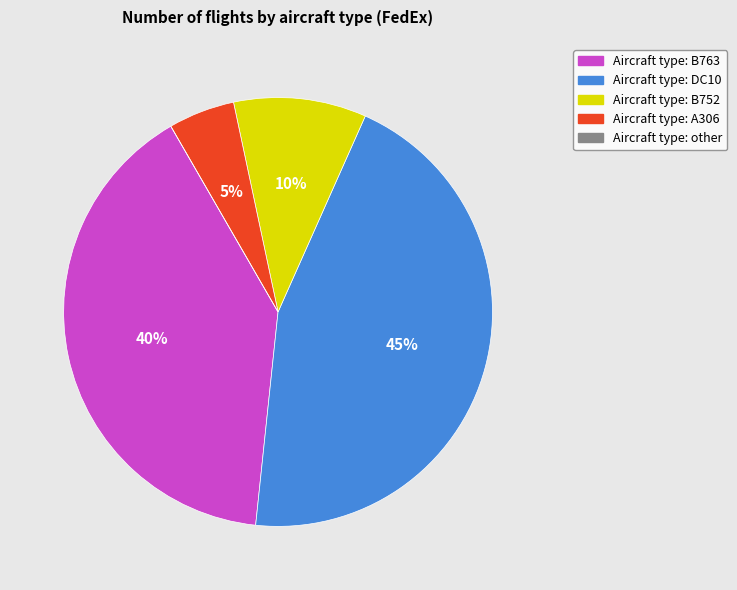

To the nearest percent, what is the average slice percentage?

20%